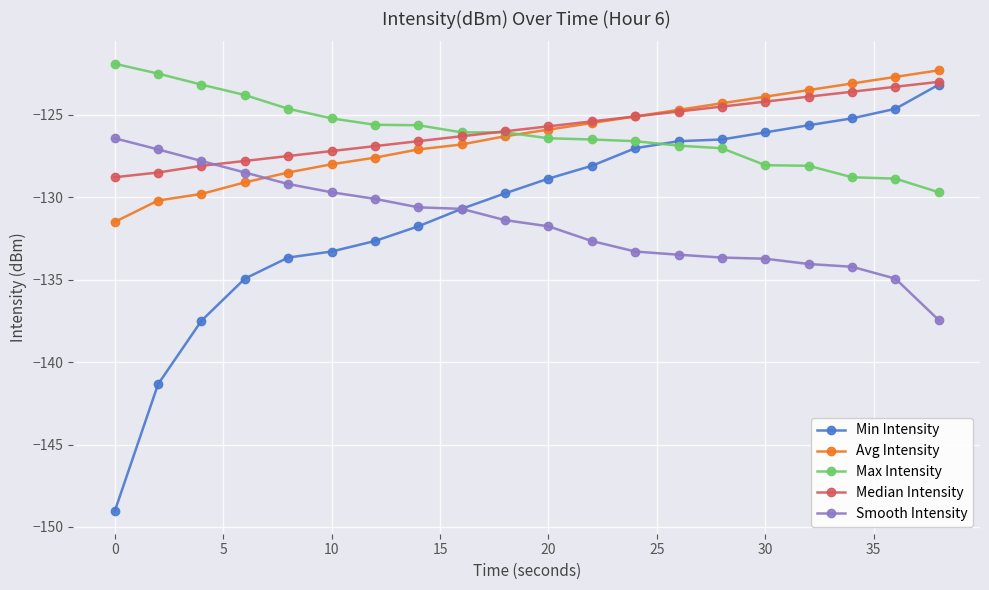

True or false: Max Intensity and Smooth Intensity cross at least once.

False